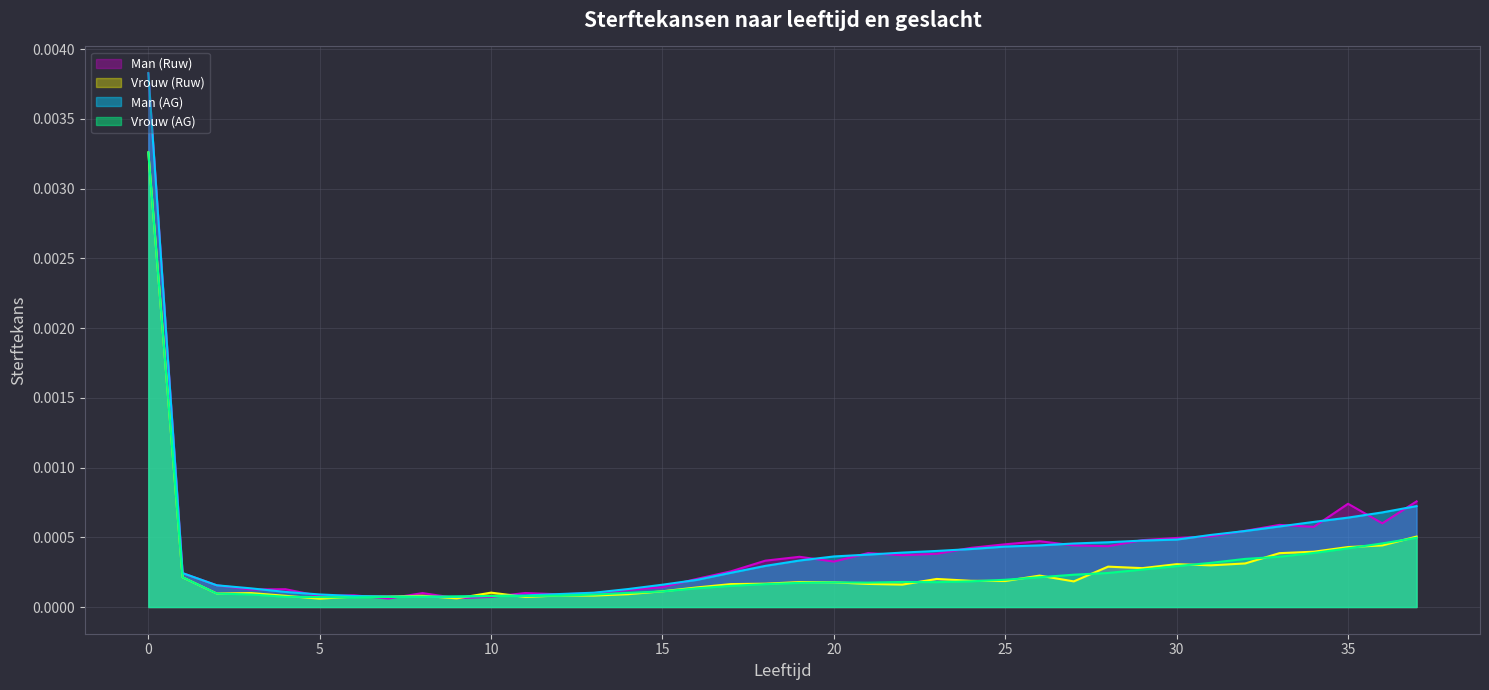

What are all the series names shown in the legend?

Man (Ruw), Vrouw (Ruw), Man (AG), Vrouw (AG)